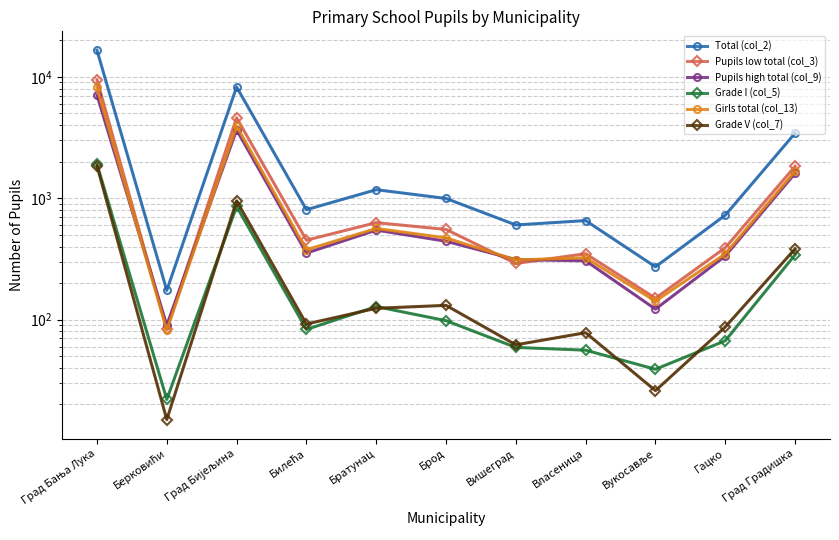

At Власеница, list the series in order from smallest to largest.

Grade I (col_5), Grade V (col_7), Pupils high total (col_9), Girls total (col_13), Pupils low total (col_3), Total (col_2)